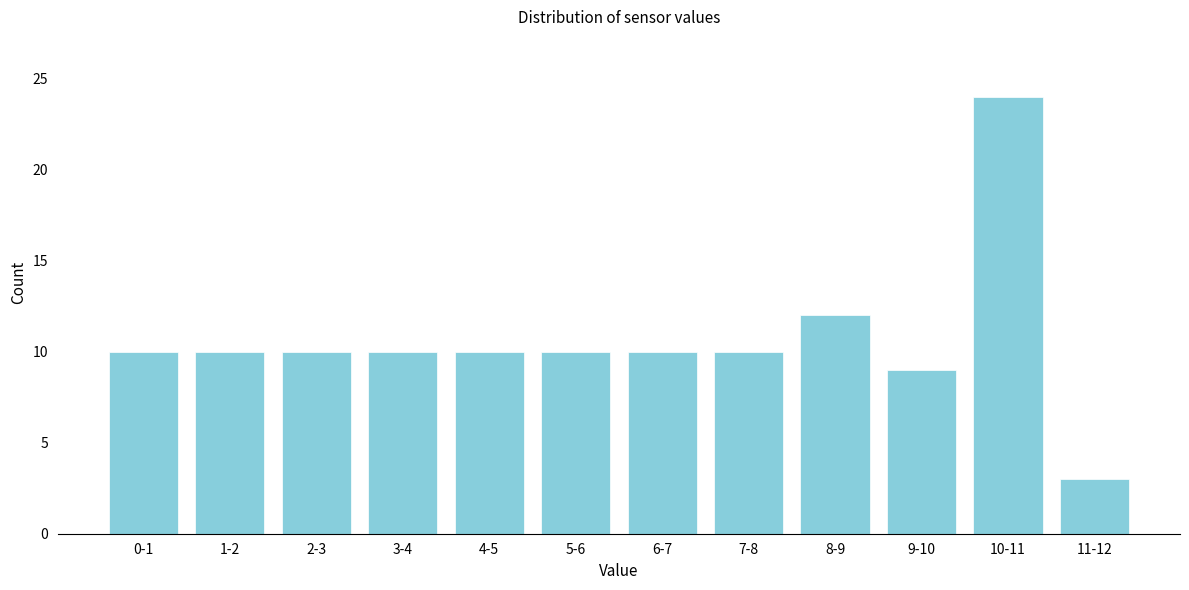

Reading left to right, transcribe all the data shown in this chart.

0-1=10	1-2=10	2-3=10	3-4=10	4-5=10	5-6=10	6-7=10	7-8=10	8-9=12	9-10=9	10-11=24	11-12=3